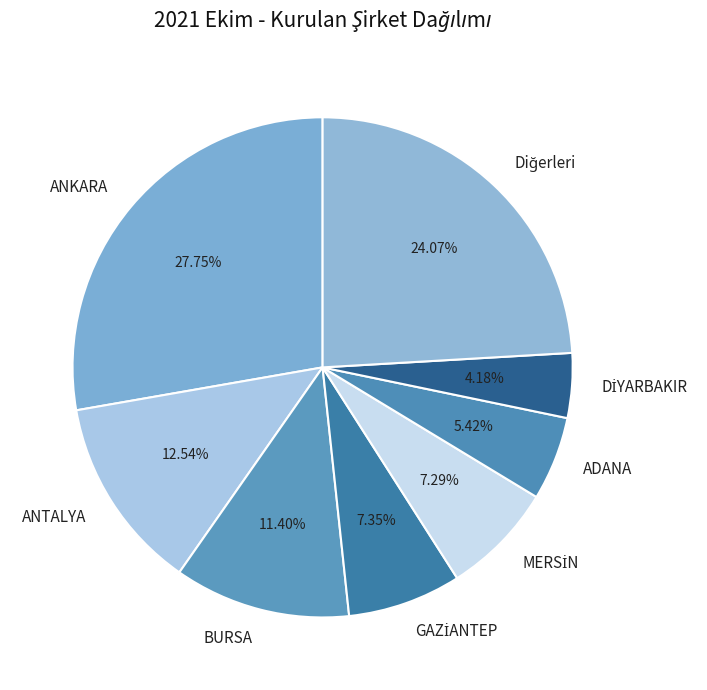

Does any single category account for the majority?

No